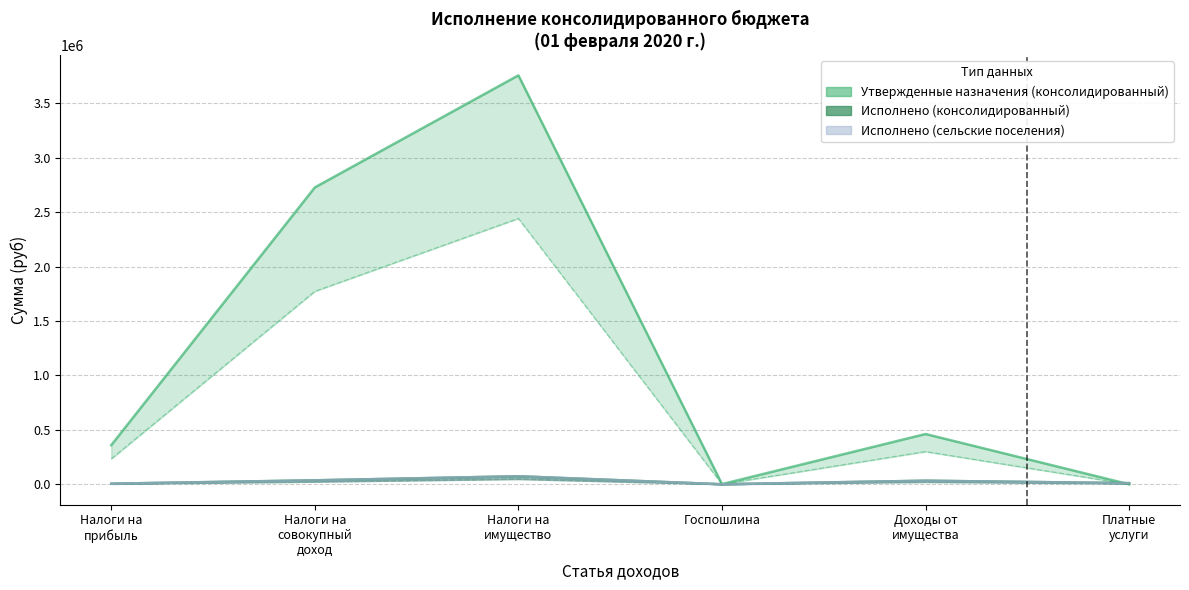

List the labels in order of Исполнено (консолидированный) value, smallest first.

Госпошлина, Налоги на прибыль, Платные услуги, Доходы от имущества, Налоги на совокупный доход, Налоги на имущество